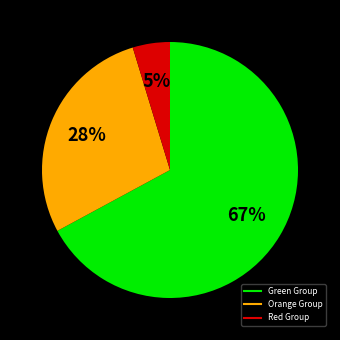

To the nearest percent, what is the average slice percentage?

33%